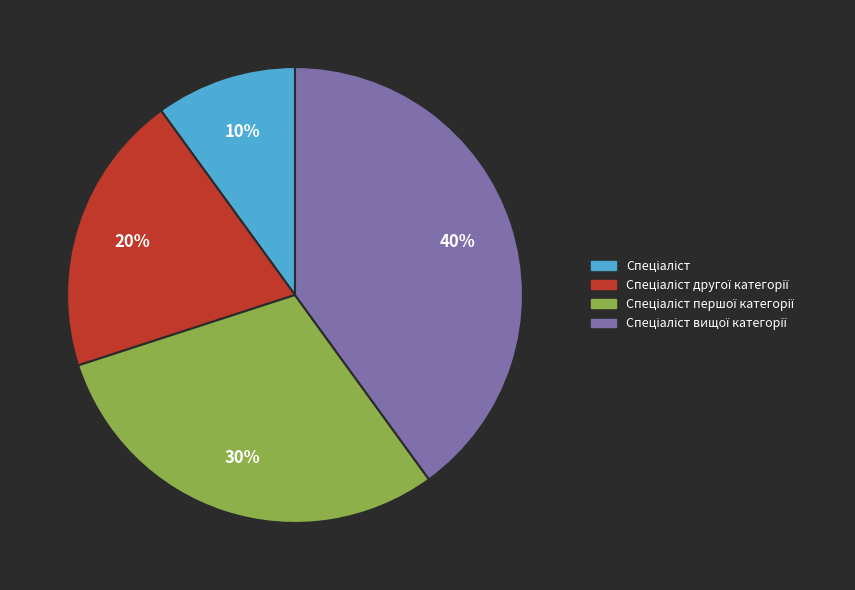

To the nearest percent, what is the difference between the largest and smallest slice percentages?

30%